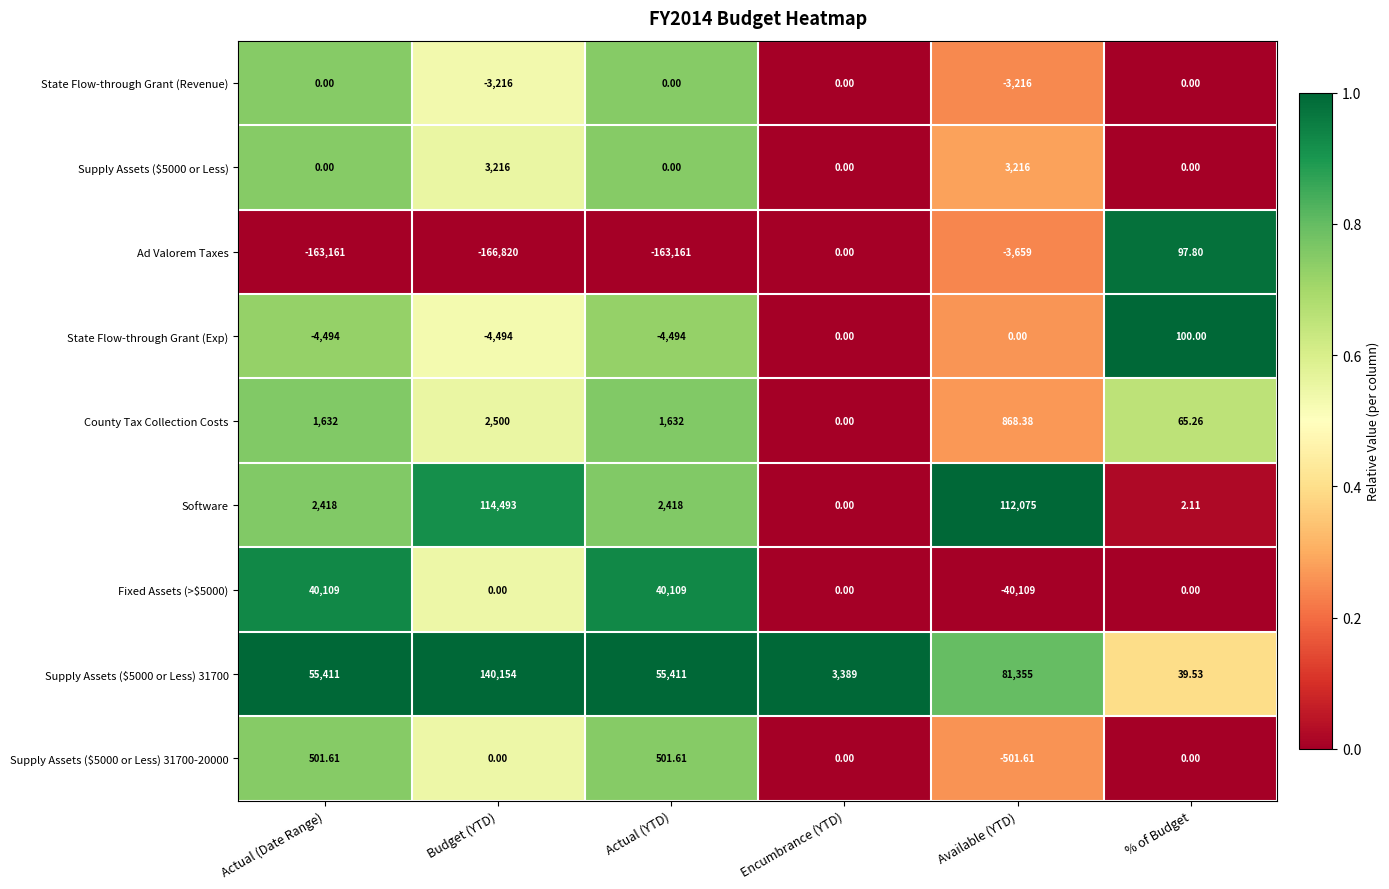

At which category does the chart reach its minimum across all series?

Budget (YTD)